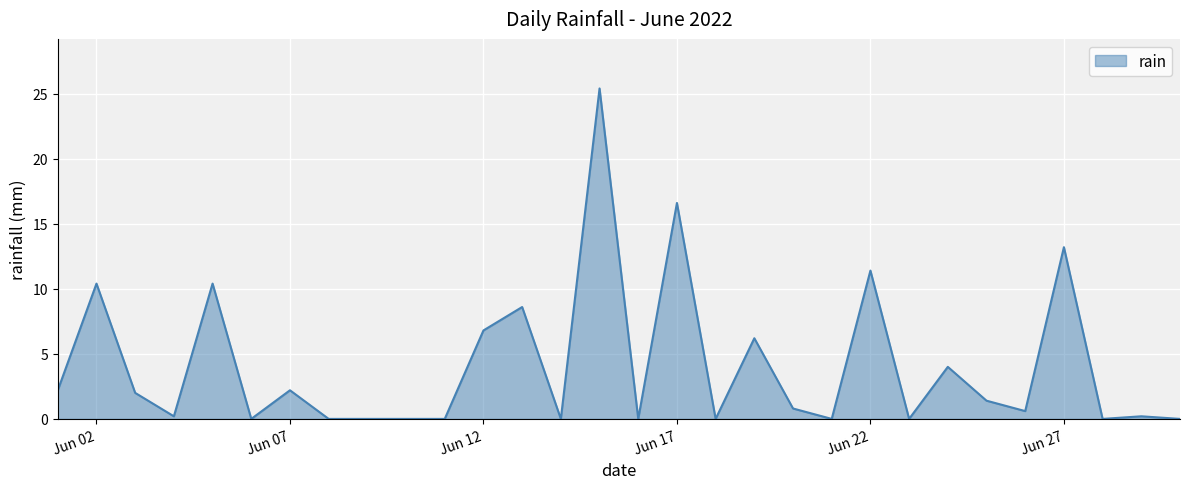

What is the greatest value displayed?

25.4